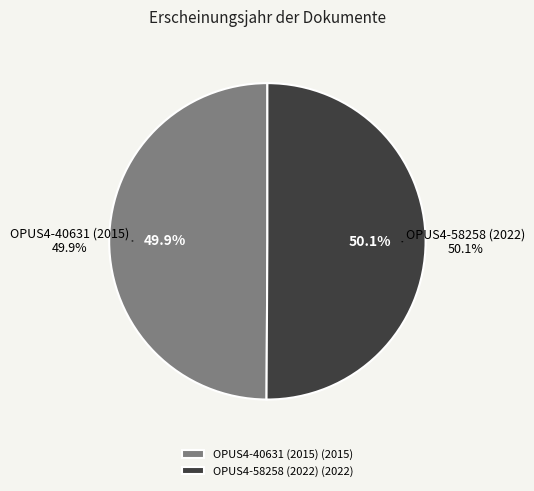

Is there any slice that represents more than half of the pie?

Yes